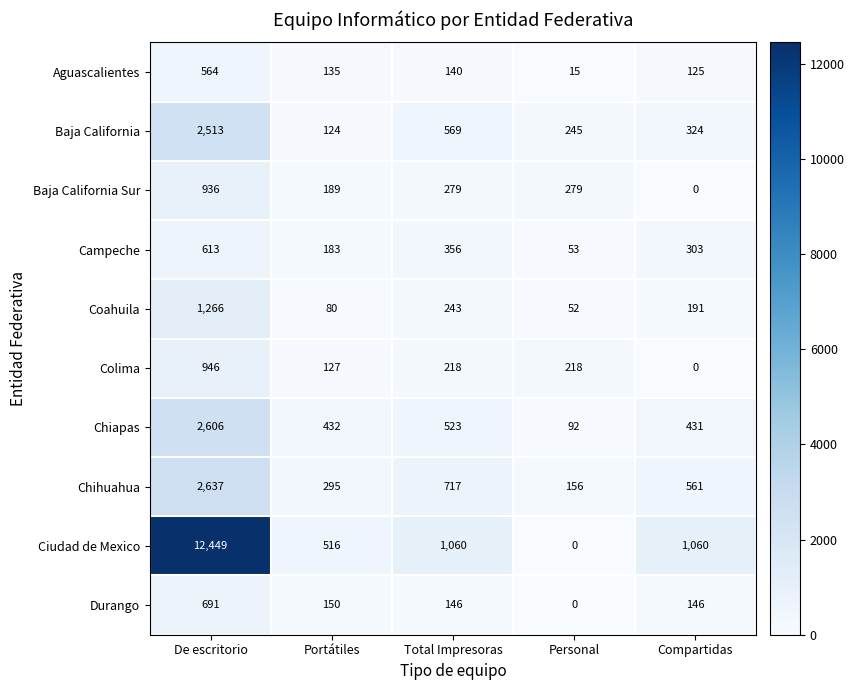

At which label does Ciudad de Mexico reach its peak?

De escritorio